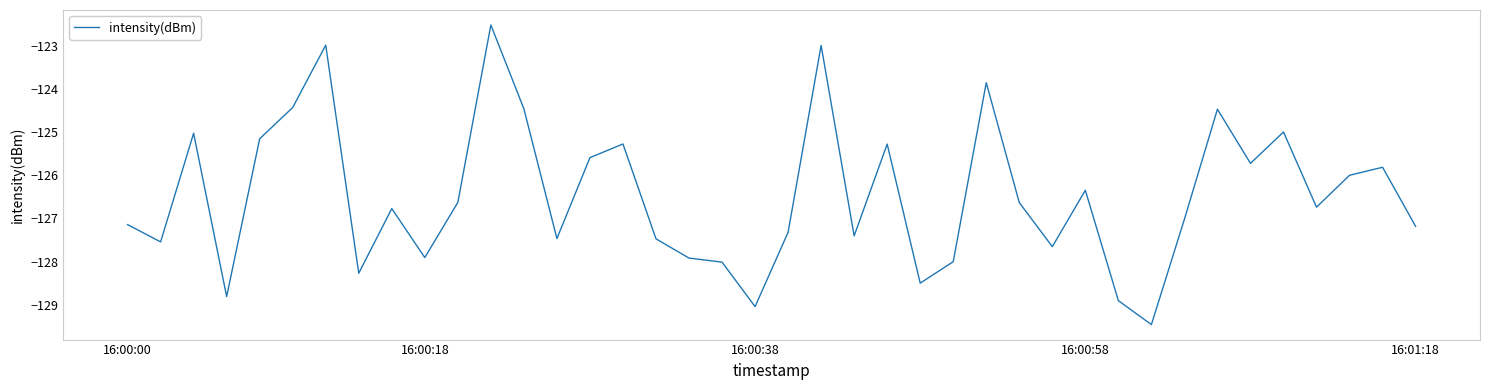

What is the difference between the maximum and minimum values?

6.9